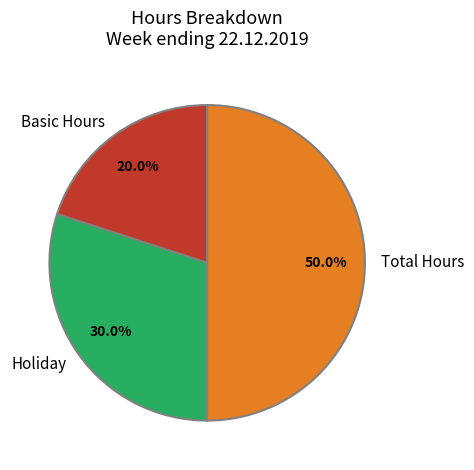

Does Basic Hours represent more than half of the total?

No